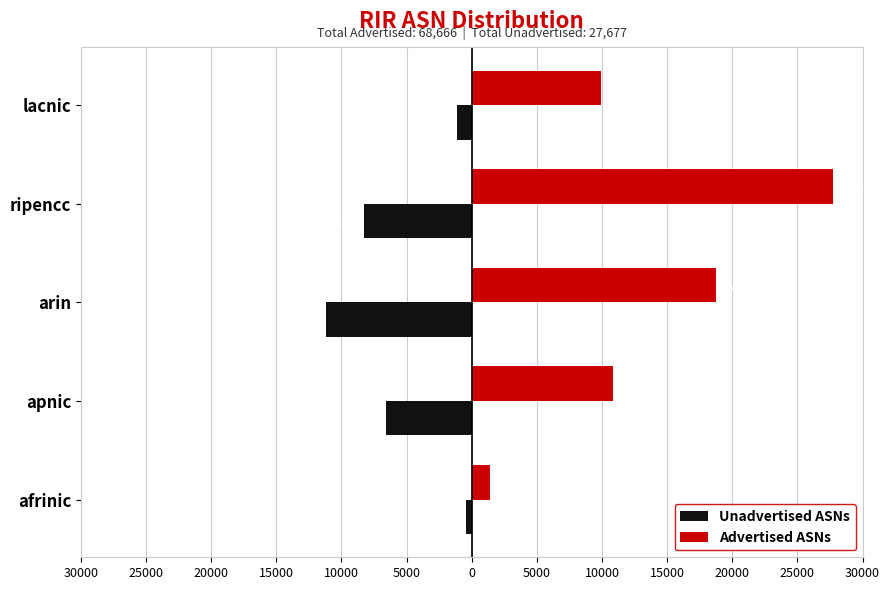

Which series has the largest total across all categories?

Advertised ASNs